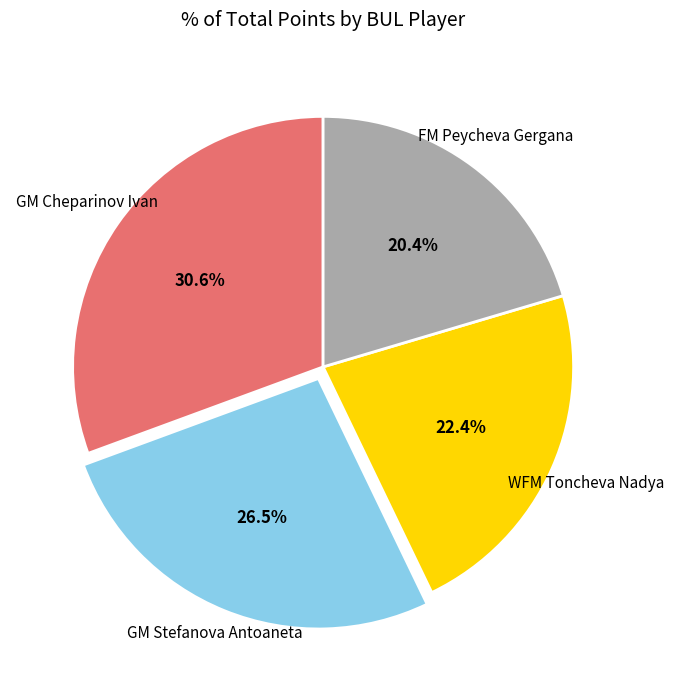

Is there any slice that represents more than half of the pie?

No